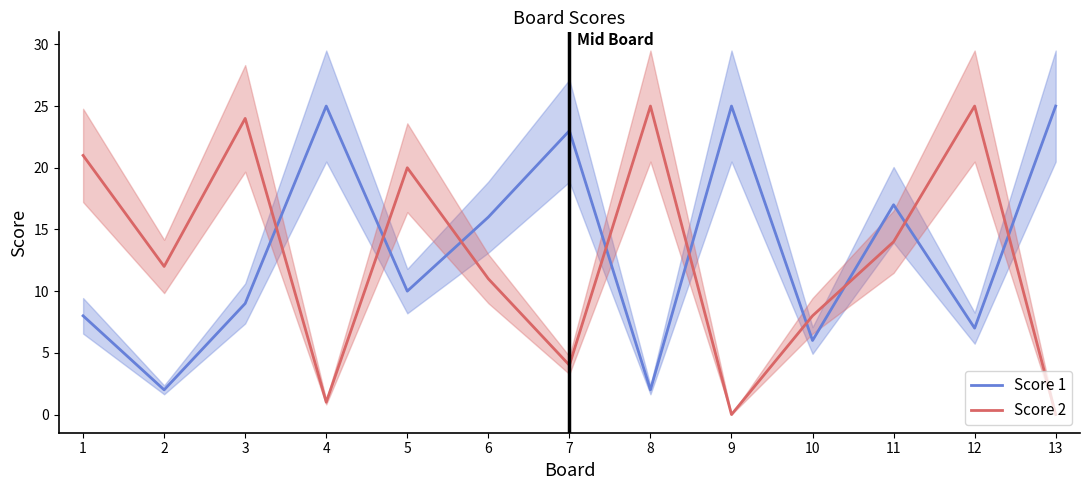

At which category does Score 2 reach its first local valley?

2